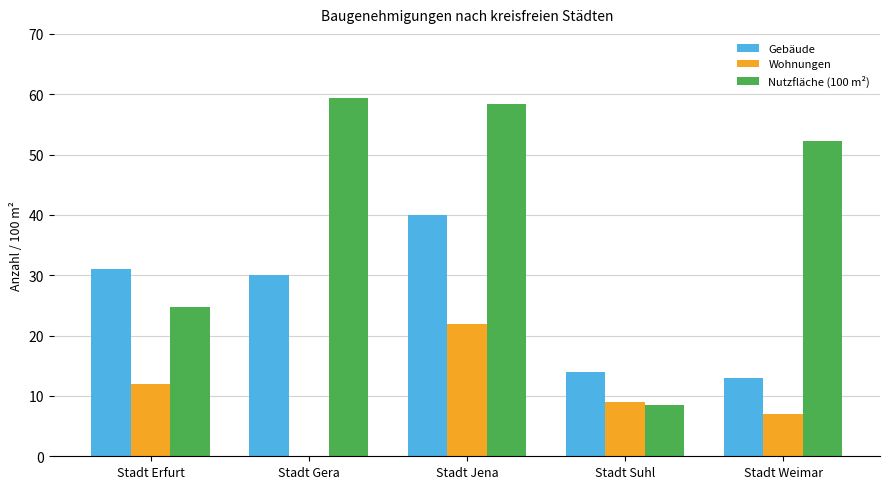

What is the difference between the Wohnungen values at Stadt Erfurt and Stadt Weimar?

5.0